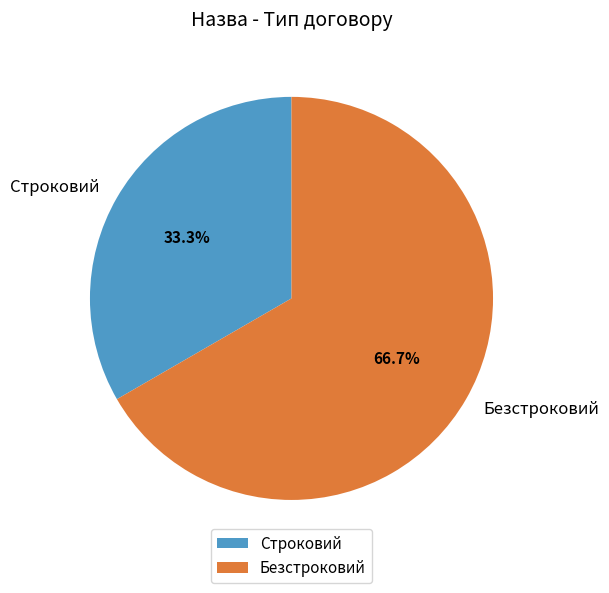

What is the smallest slice in the pie chart?

Строковий